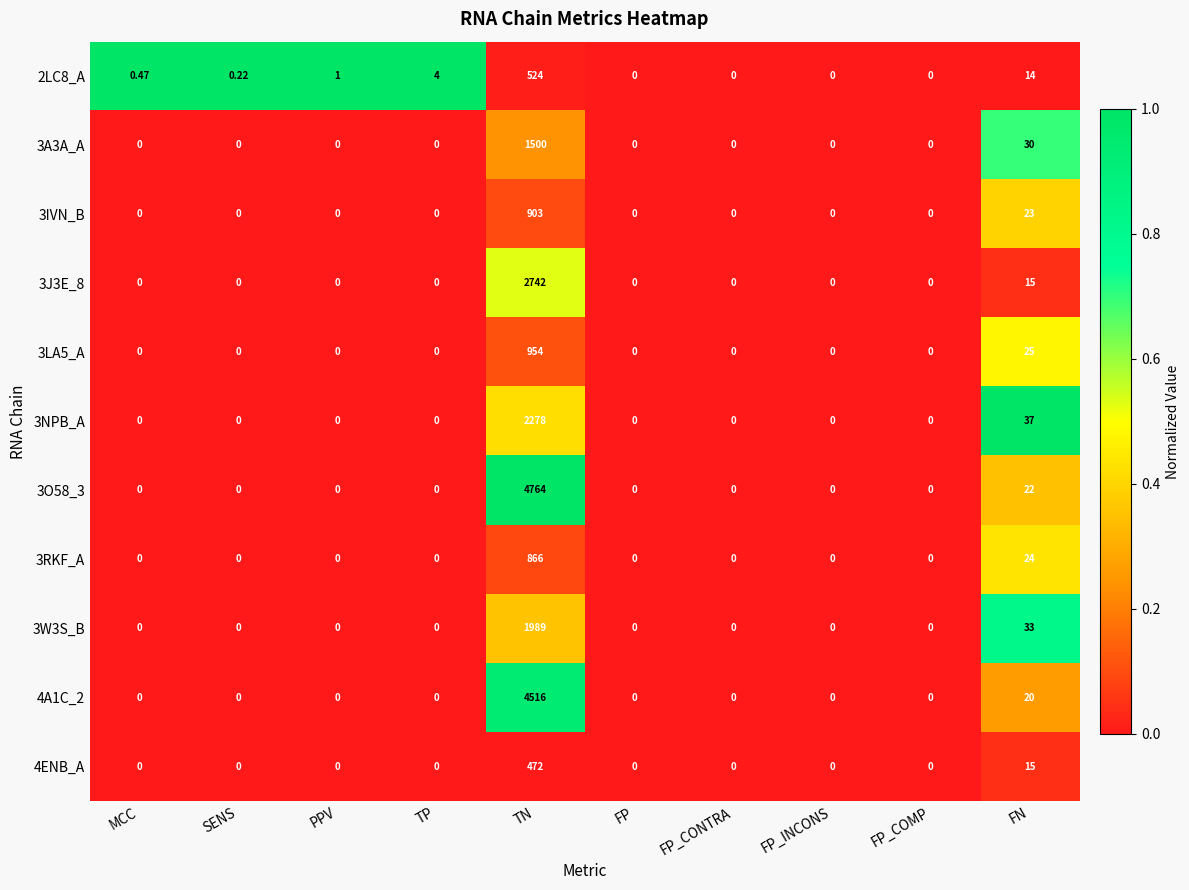

Is the value of 3J3E_8 at PPV greater than the value of 2LC8_A at FN?

No